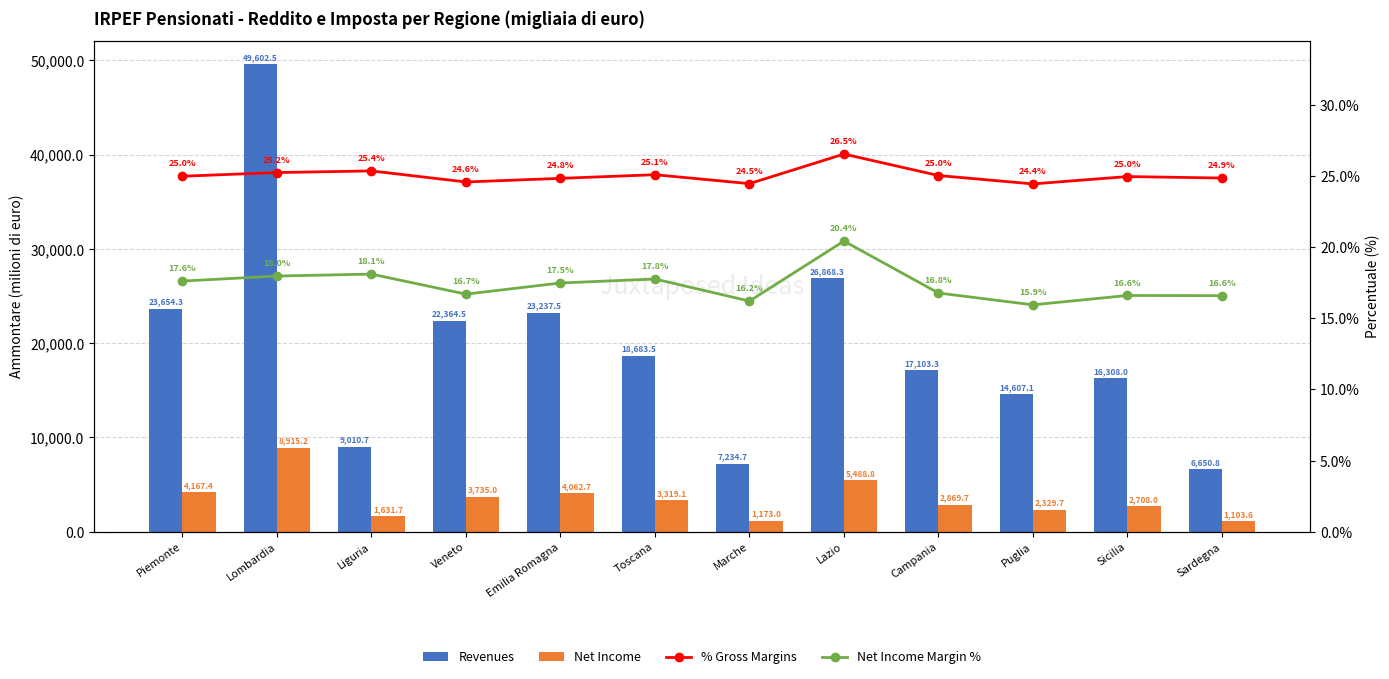

What is the label of the 8th bar from the left?

Lazio